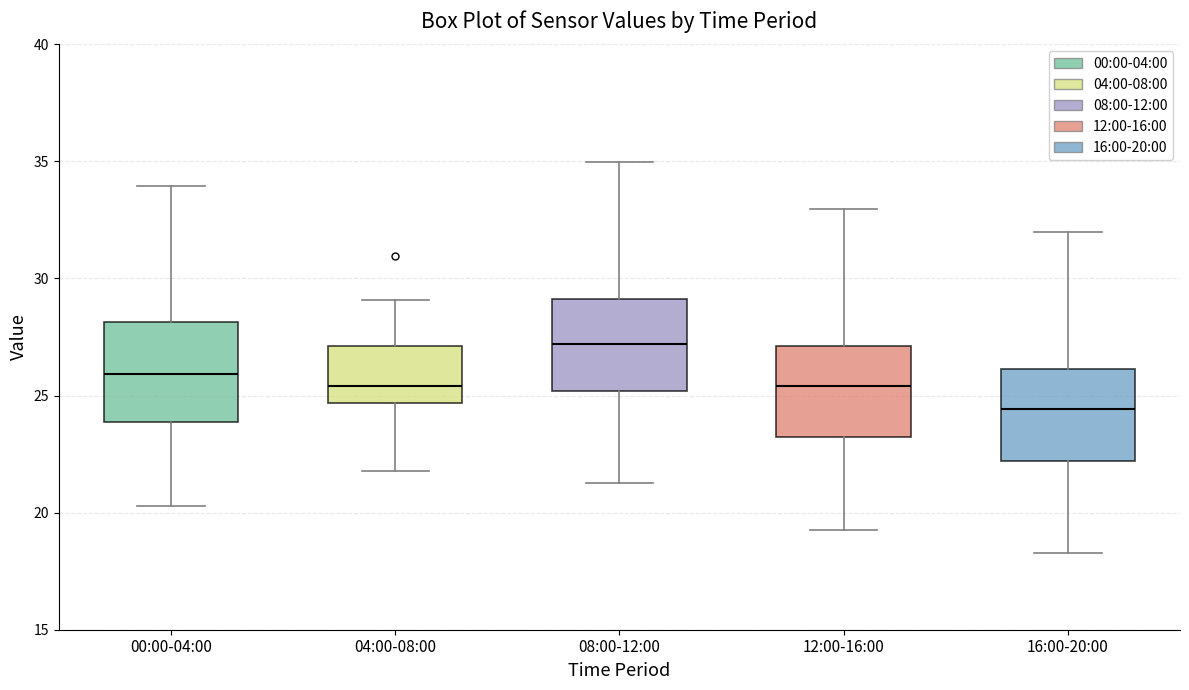

Reading left to right, read every box against the y-axis: the position of its median line, the range the box covers, and the ends of its whiskers. The values are not printed on the chart, so give them approximately, as read against the axis.

00:00-04:00: median 26.0, box 24.0 to 28.0, whiskers 20.5 to 34.0
04:00-08:00: median 25.5, box 24.5 to 27.0, whiskers 22.0 to 29.0
08:00-12:00: median 27.0, box 25.0 to 29.0, whiskers 21.5 to 35.0
12:00-16:00: median 25.5, box 23.0 to 27.0, whiskers 19.5 to 33.0
16:00-20:00: median 24.5, box 22.0 to 26.0, whiskers 18.5 to 32.0